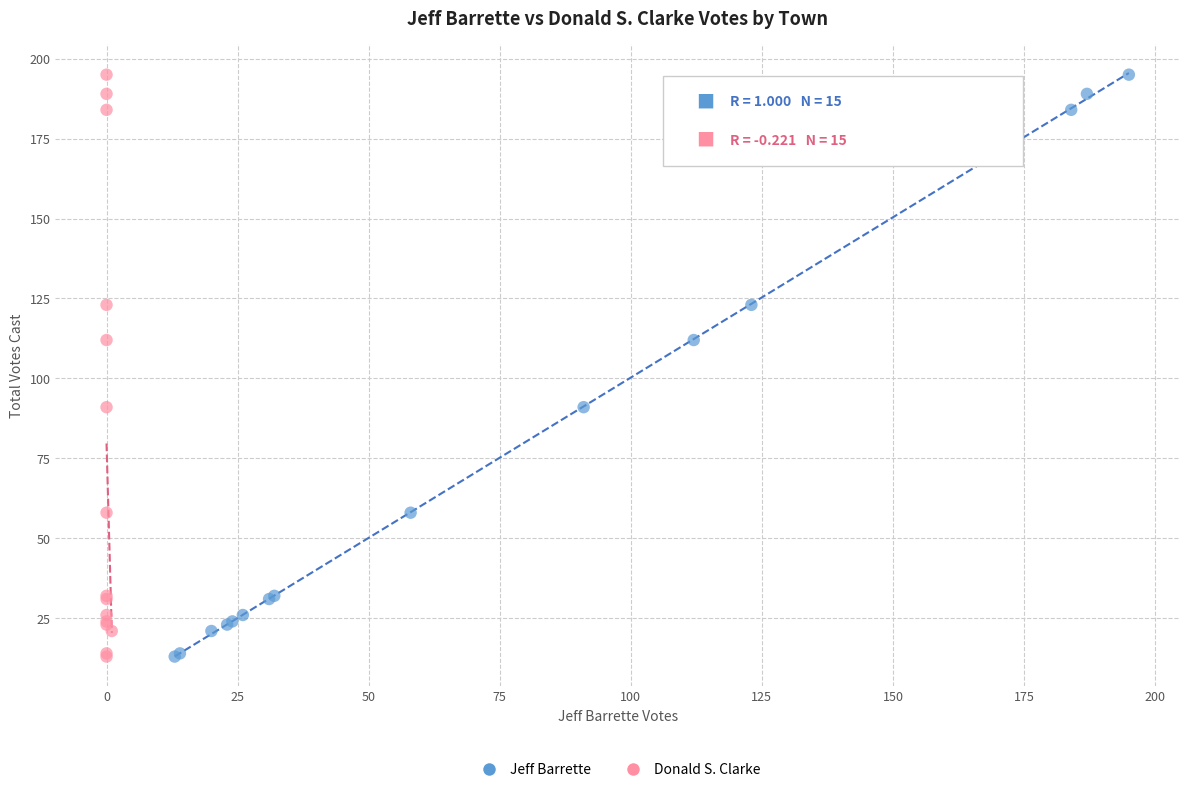

What are all the series names shown in the legend?

Jeff Barrette, Donald S. Clarke